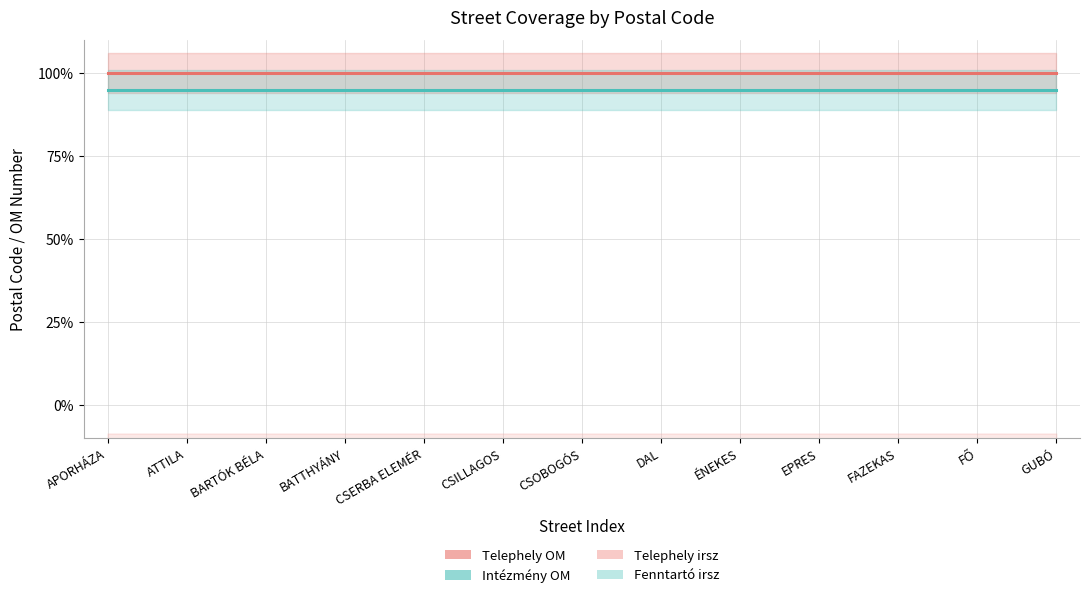

Count the number of data series in this chart.

4